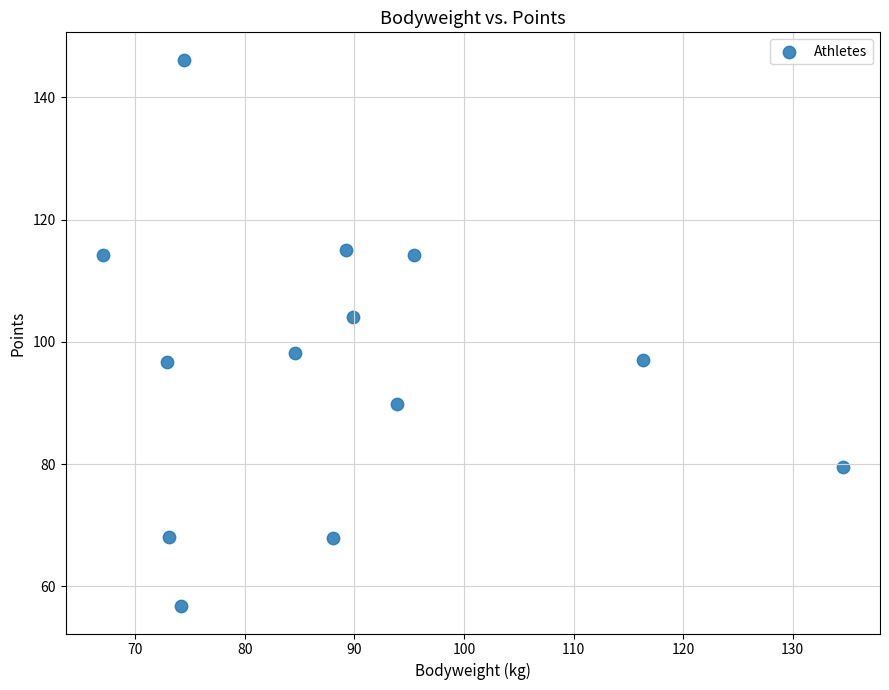

What is the range of Y values (max minus min)?

89.4